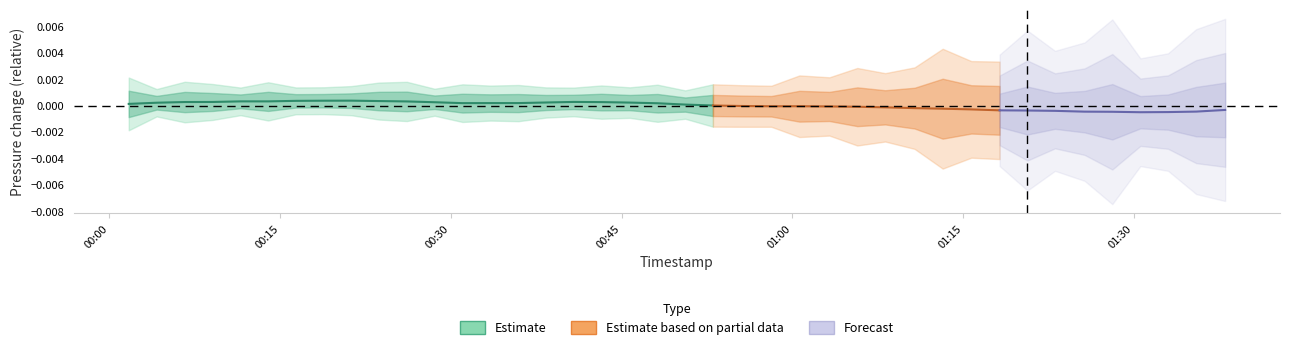

How many points are lower than both their immediate neighbors (excluding endpoints)?

2